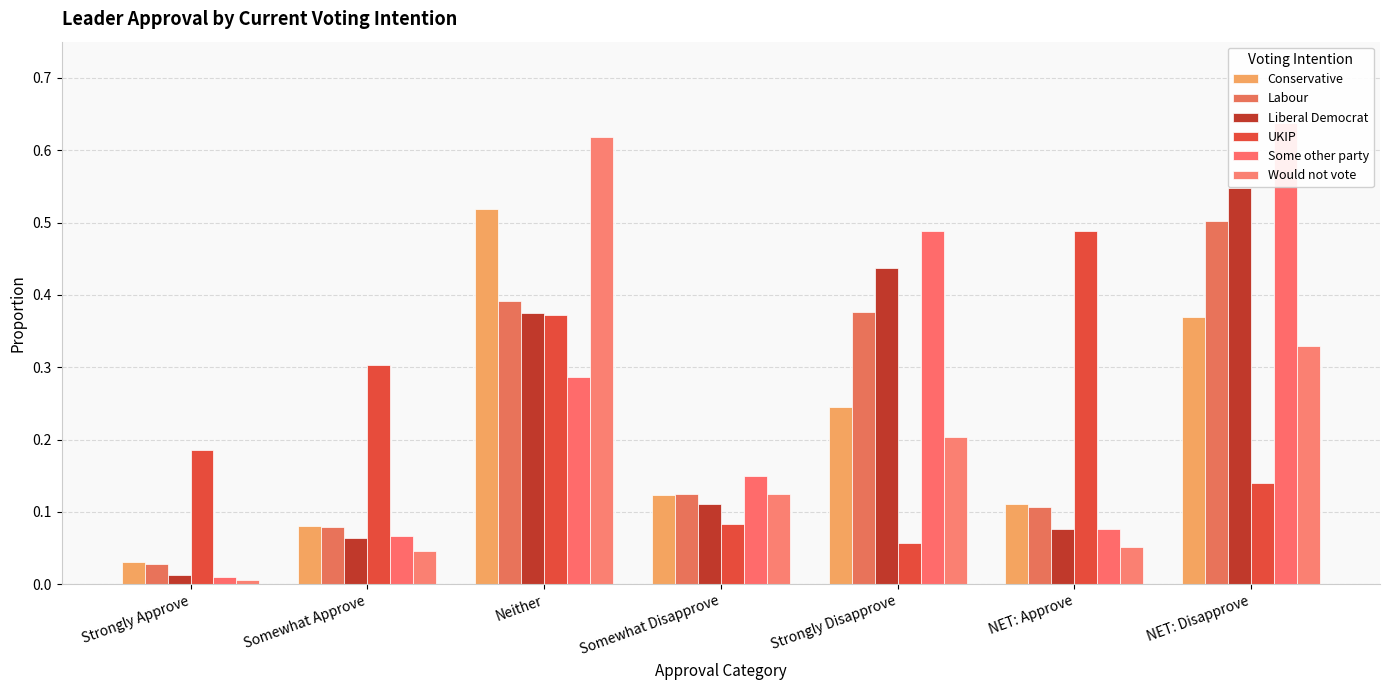

What position from the right is Strongly Disapprove?

3